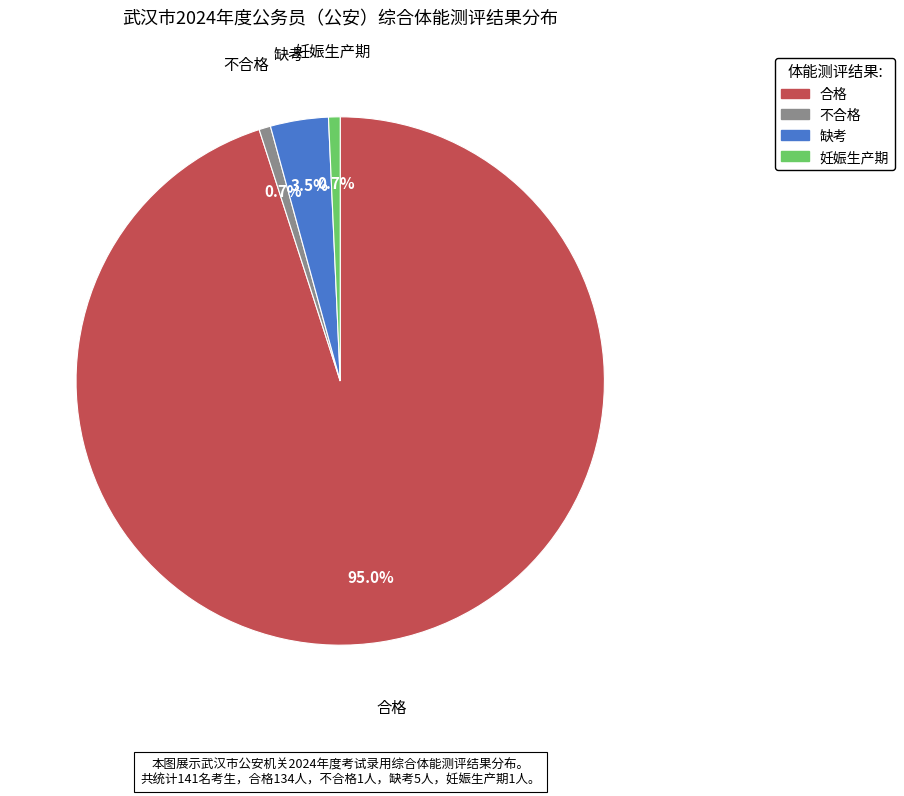

What percentage is NOT represented by 妊娠生产期?

99.3%